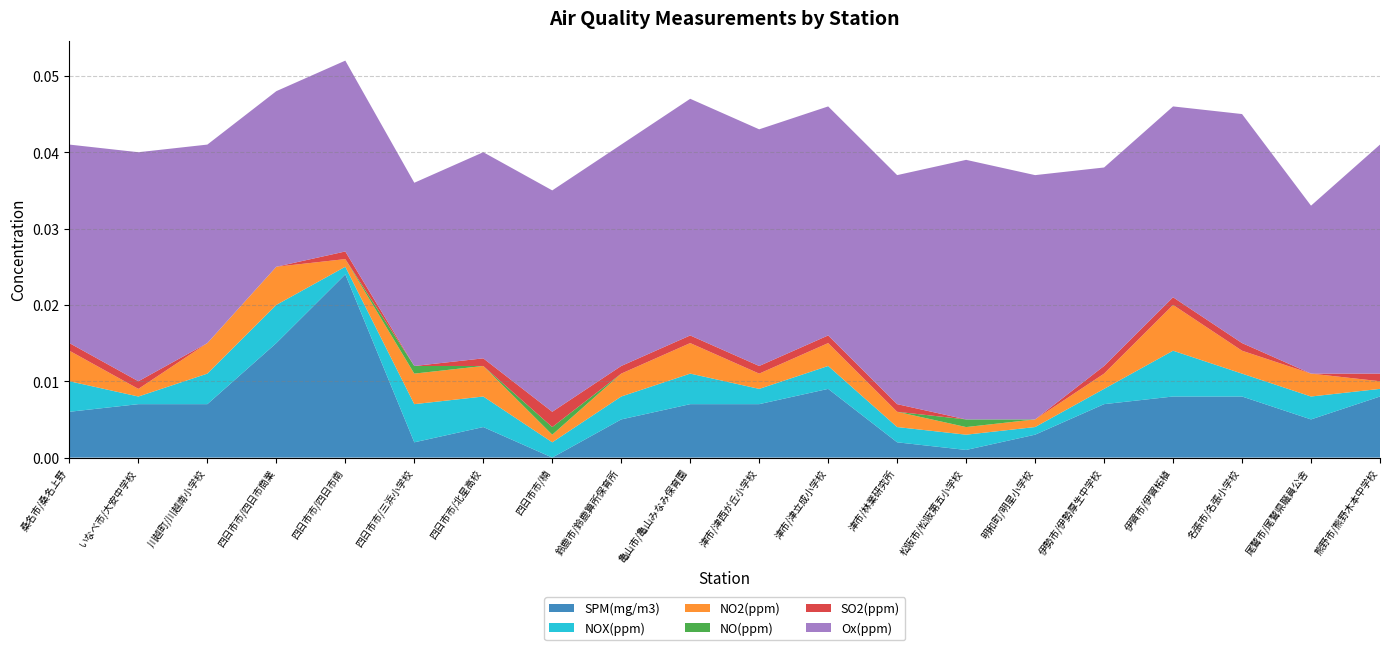

Reading left to right, what are all the values shown in this chart?

SPM(mg/m3): 0.0	0.0	0.0	0.0	0.0	0.0	0.0	0.0	0.0	0.0	0.0	0.0	0.0	0.0	0.0	0.0	0.0	0.0	0.0	0.0
NOX(ppm): 0.0	0.0	0.0	0.0	0.0	0.0	0.0	0.0	0.0	0.0	0.0	0.0	0.0	0.0	0.0	0.0	0.0	0.0	0.0	0.0
NO2(ppm): 0.0	0.0	0.0	0.0	0.0	0.0	0.0	0.0	0.0	0.0	0.0	0.0	0.0	0.0	0.0	0.0	0.0	0.0	0.0	0.0
NO(ppm): 0.0	0.0	0.0	0.0	0.0	0.0	0.0	0.0	0.0	0.0	0.0	0.0	0.0	0.0	0.0	0.0	0.0	0.0	0.0	0.0
SO2(ppm): 0.0	0.0	0.0	0.0	0.0	0.0	0.0	0.0	0.0	0.0	0.0	0.0	0.0	0.0	0.0	0.0	0.0	0.0	0.0	0.0
Ox(ppm): 0.0	0.0	0.0	0.0	0.0	0.0	0.0	0.0	0.0	0.0	0.0	0.0	0.0	0.0	0.0	0.0	0.0	0.0	0.0	0.0